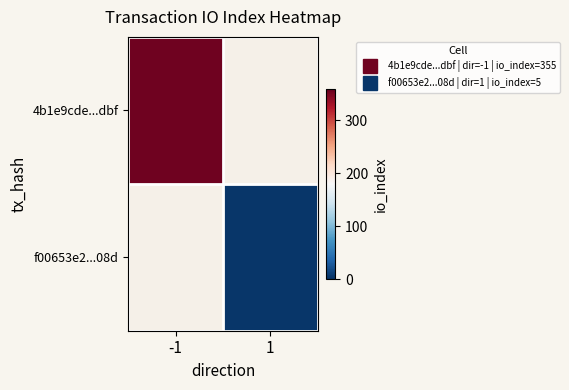

What is the minimum value for 4b1e9cde...dbf?

355.0